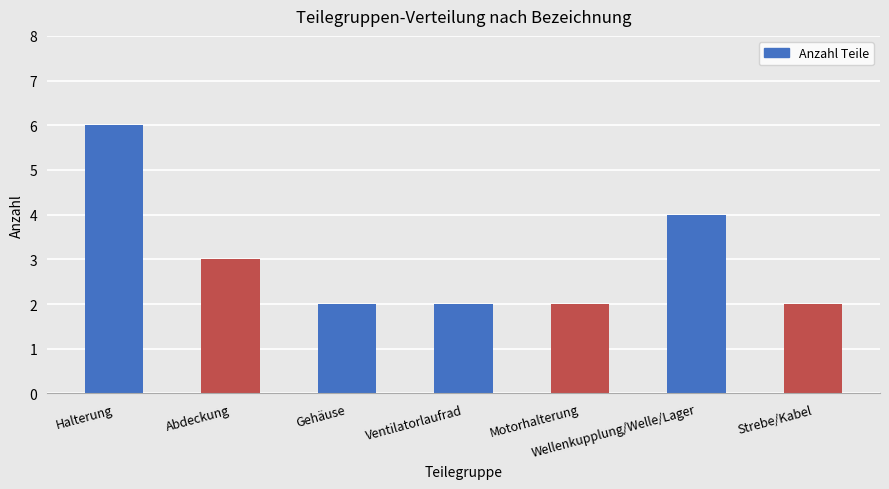

Where is the data nearest to the value 4?

Wellenkupplung/Welle/Lager